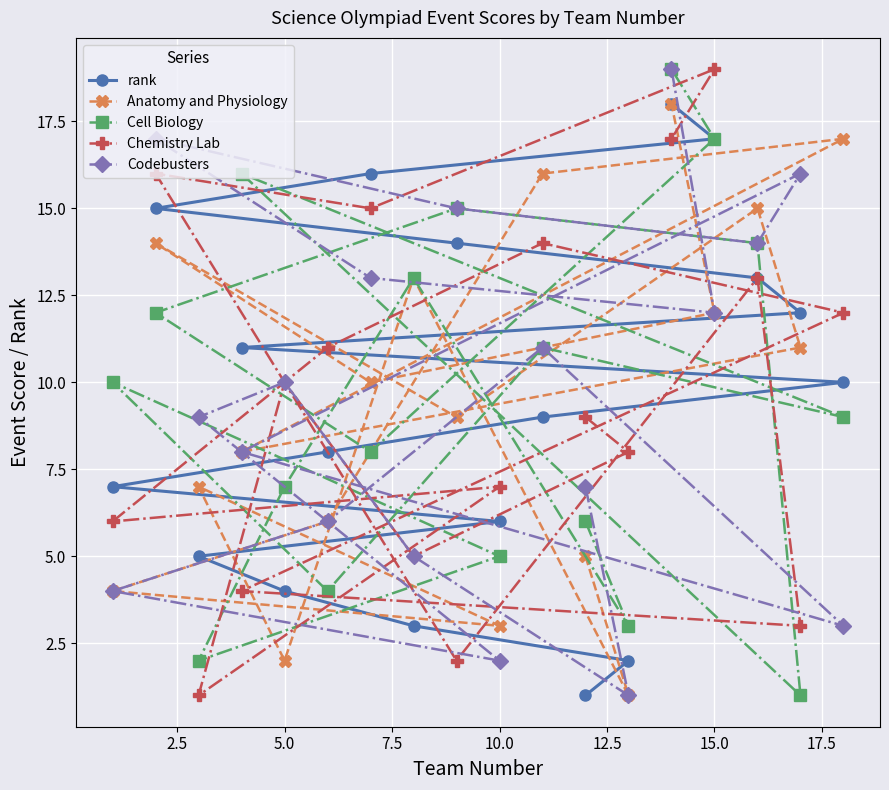

Which series changed the most between 5.0 and 15.0?

rank